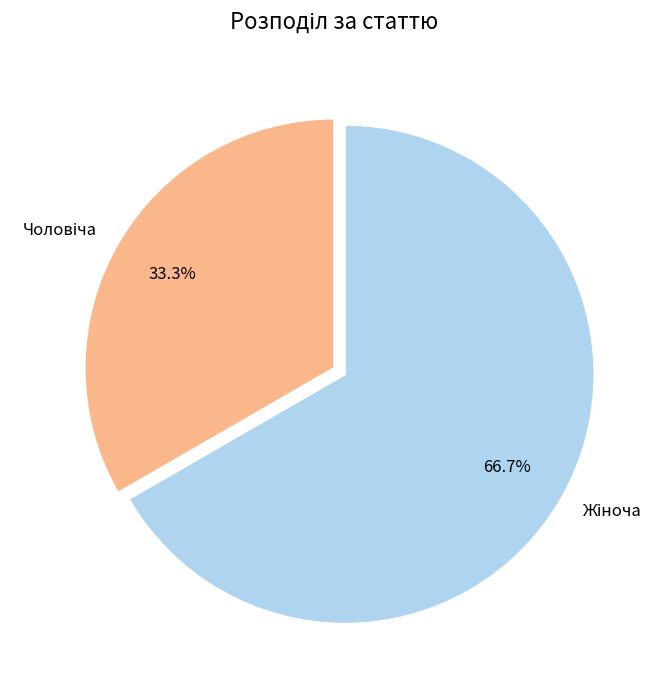

Does any single category account for the majority?

Yes